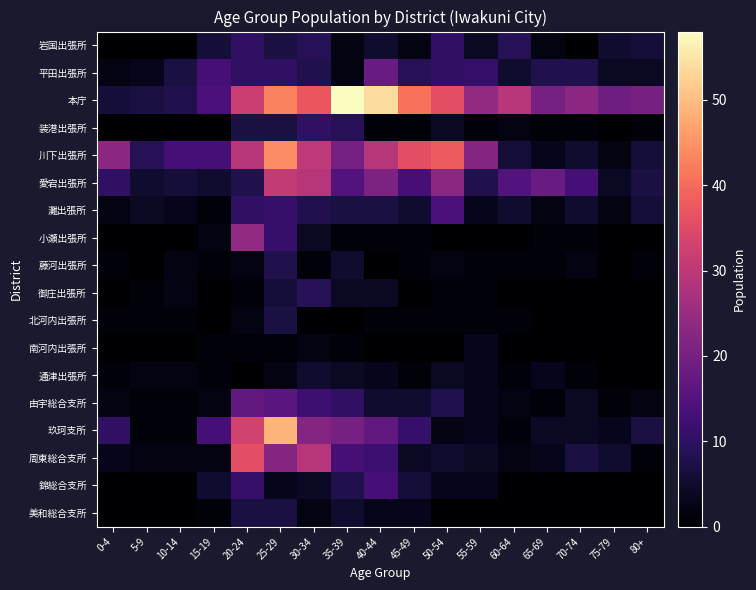

Which series has the widest spread of values?

本庁